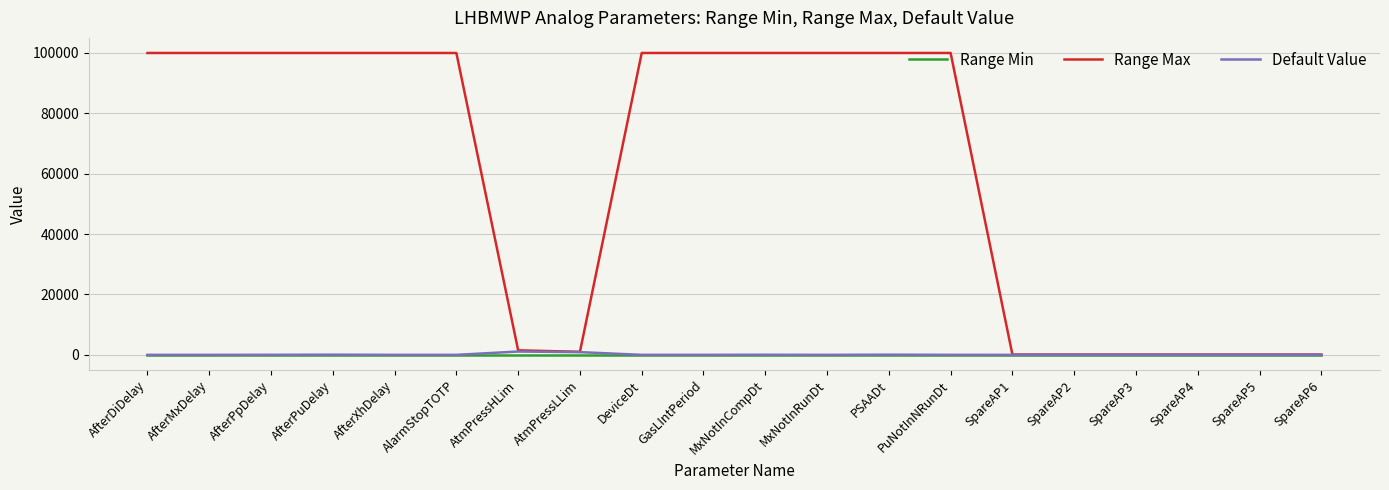

Which series has the widest spread of values?

Range Max